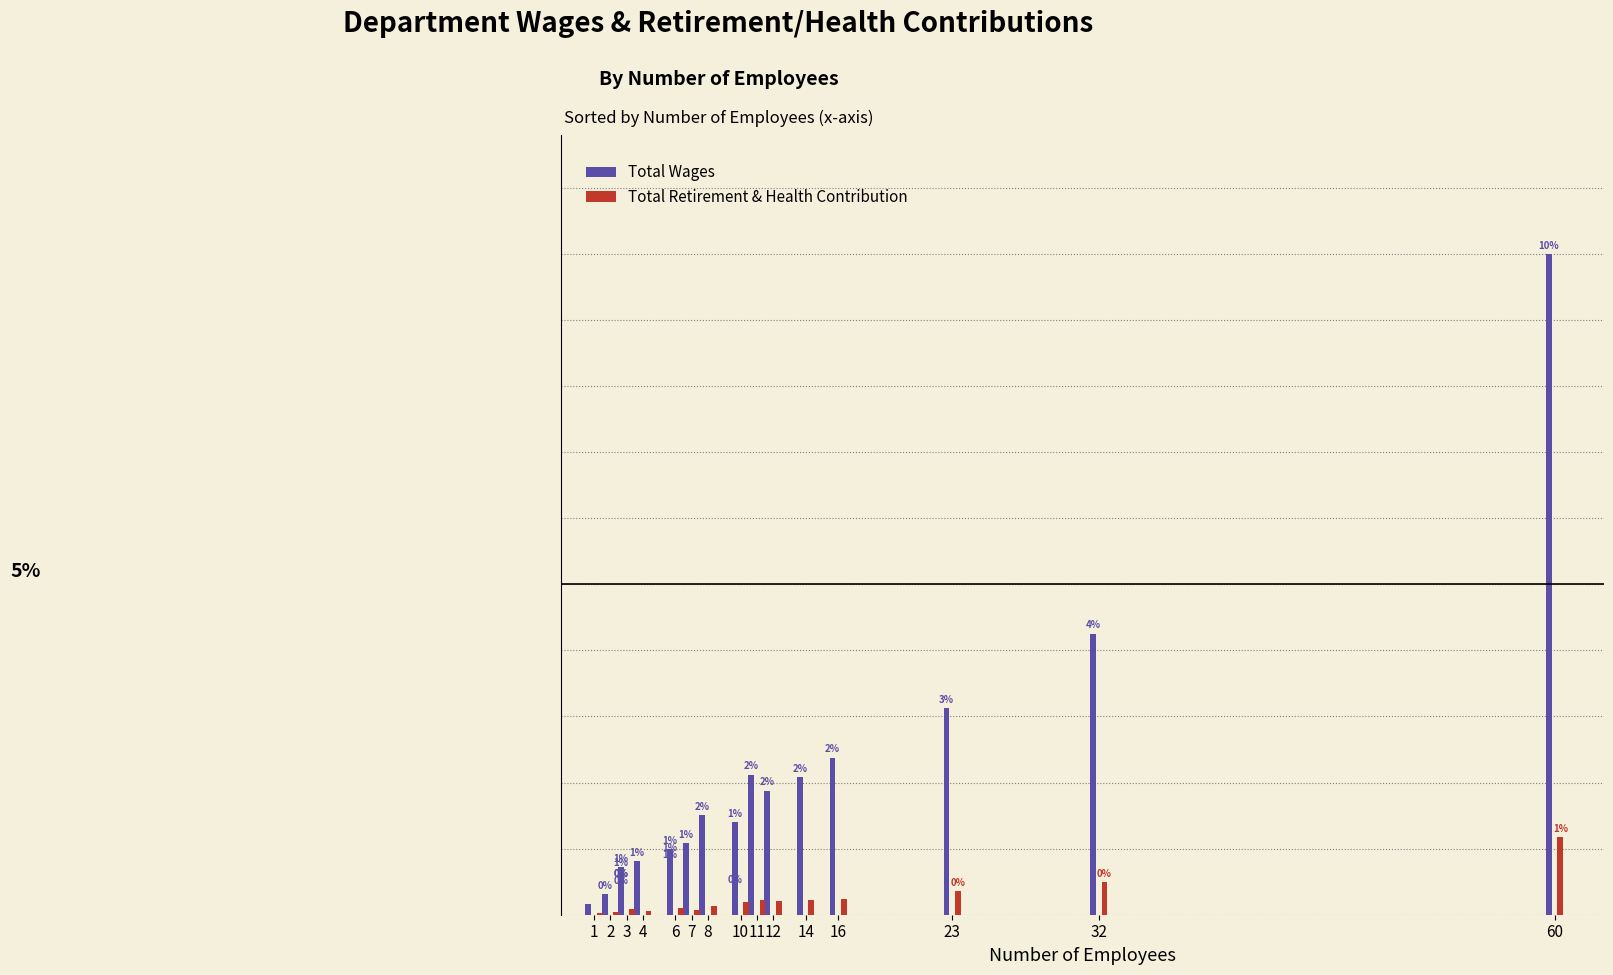

Does the chart contain any negative values?

No